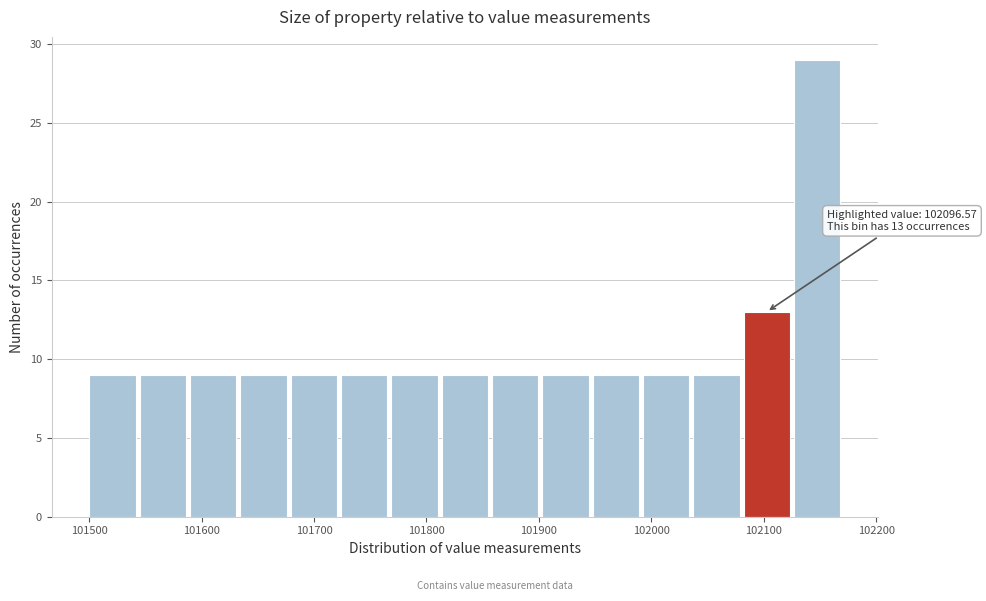

Which range on the x-axis has the tallest bar?

102130 to 102170